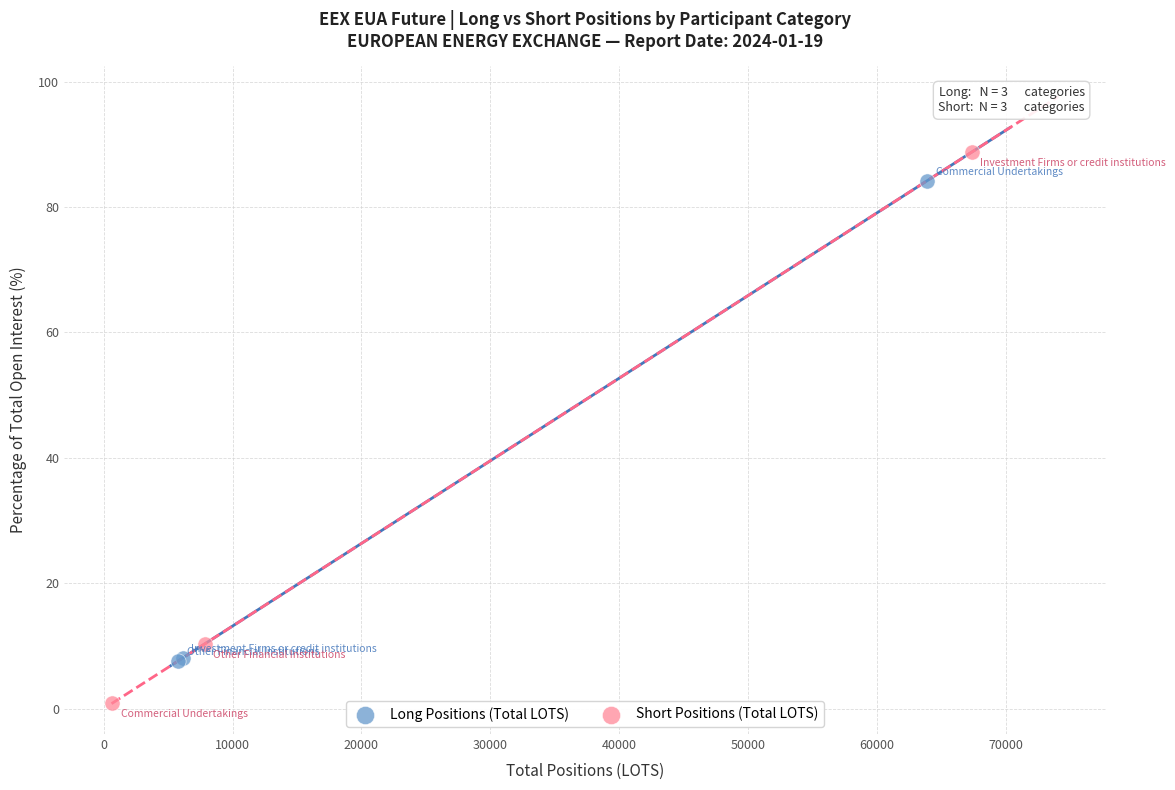

Which series reaches the minimum Y coordinate?

Short Positions (Total LOTS)